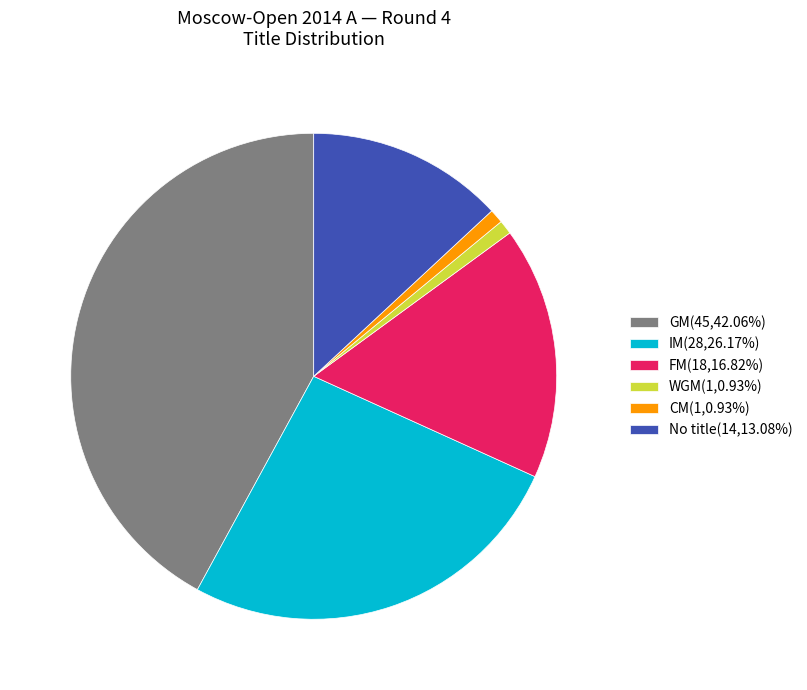

Is the sum of IM(28,26.17%) and FM(18,16.82%) greater than half?

No